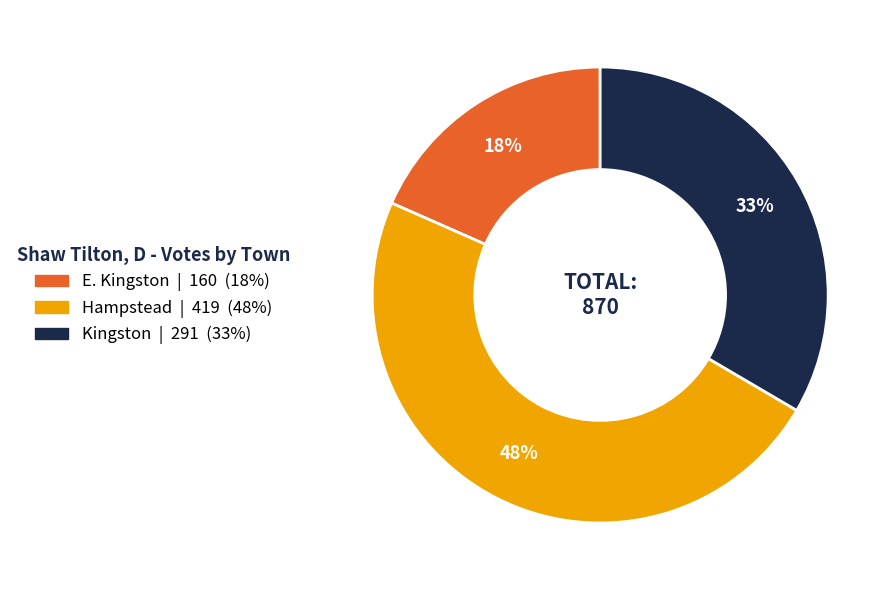

The Kingston slice represents 33% of the pie. True or false?

True